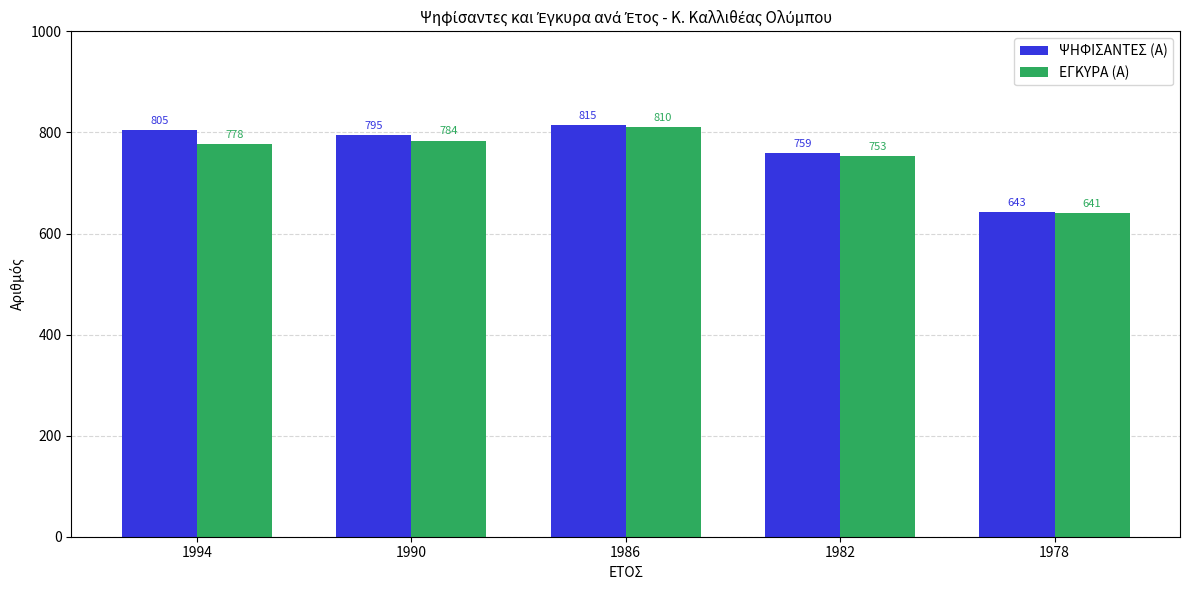

What is the difference between the maximum and minimum values in the ΨΗΦΙΣΑΝΤΕΣ (Α) series?

172